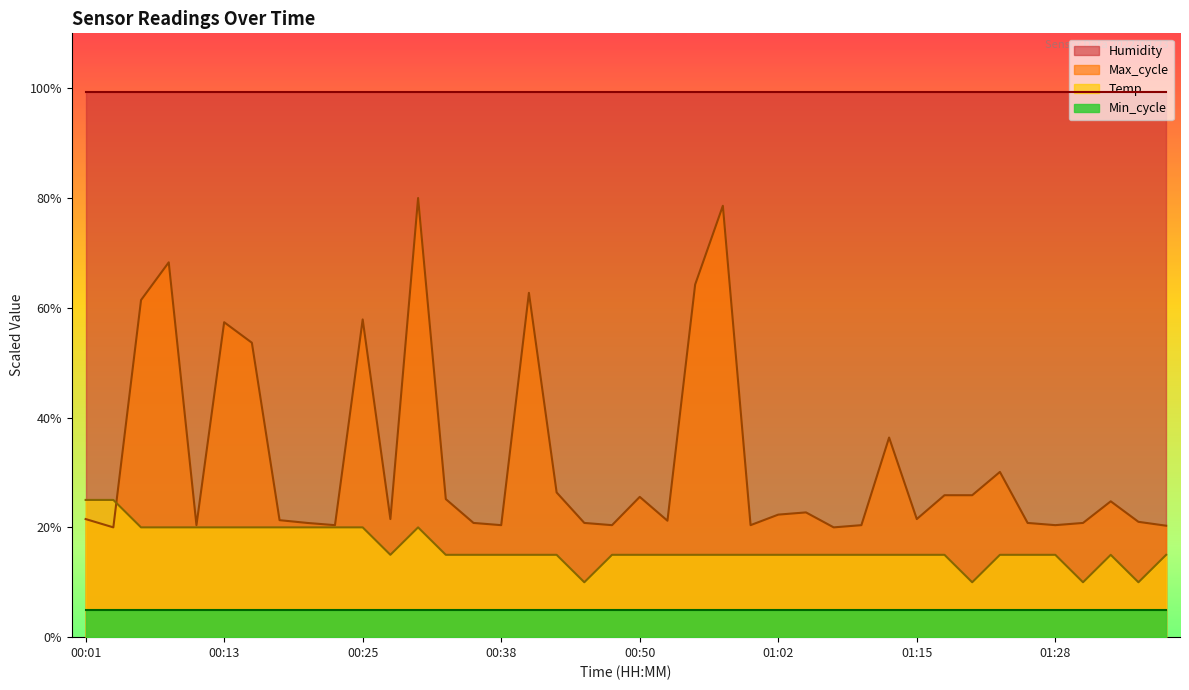

What is the label of the 11th point from the left?

00:25